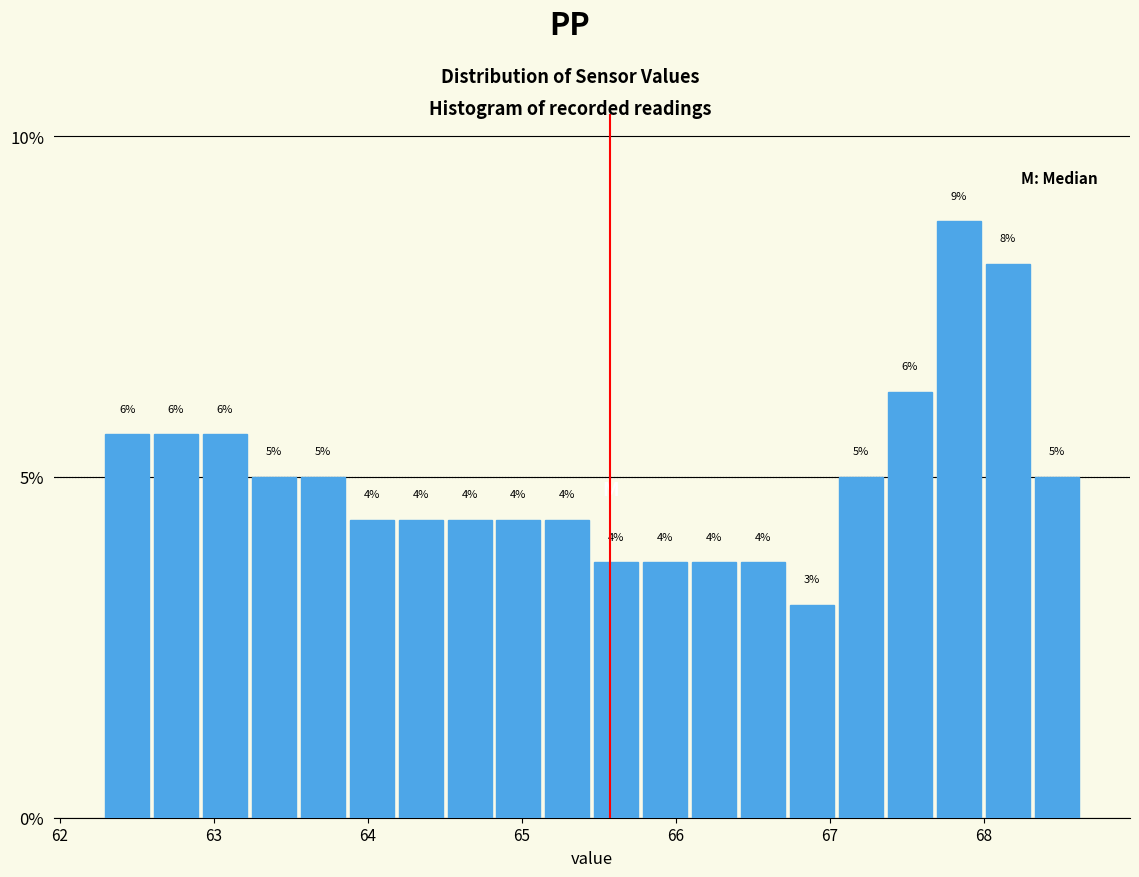

Read against the x-axis, roughly where is the centre of the tallest bar?

67.8